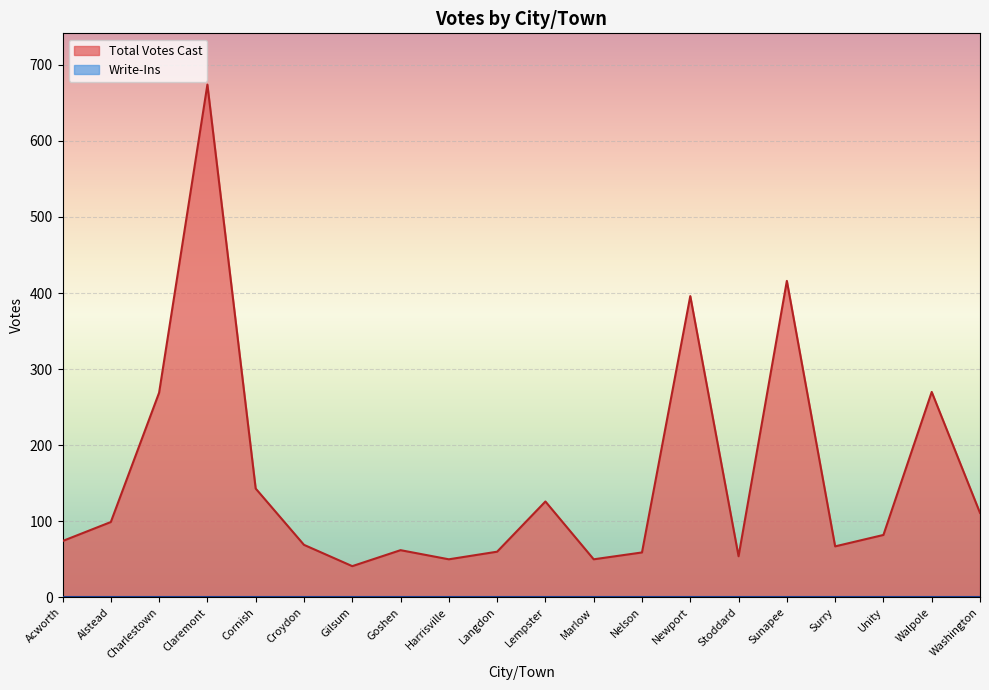

Reading left to right, what are all the values shown in this chart?

Acworth=74	Alstead=99	Charlestown=269	Claremont=674	Cornish=143	Croydon=69	Gilsum=41	Goshen=62	Harrisville=50	Langdon=60	Lempster=126	Marlow=50	Nelson=59	Newport=396	Stoddard=54	Sunapee=416	Surry=67	Unity=82	Walpole=270	Washington=111